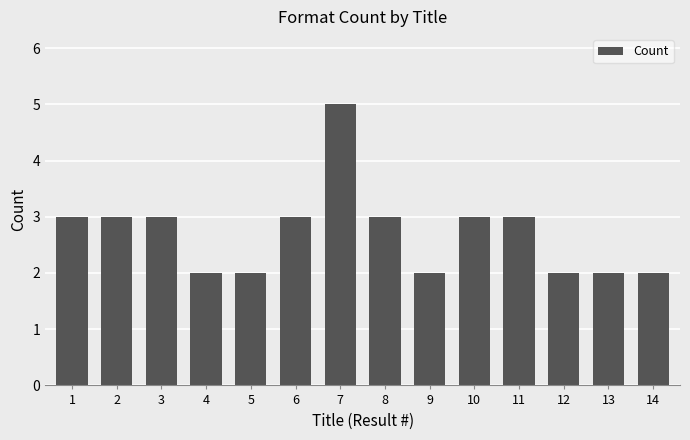

Reading right to left, what are all the values shown in this chart?

2	2	2	3	3	2	3	5	3	2	2	3	3	3